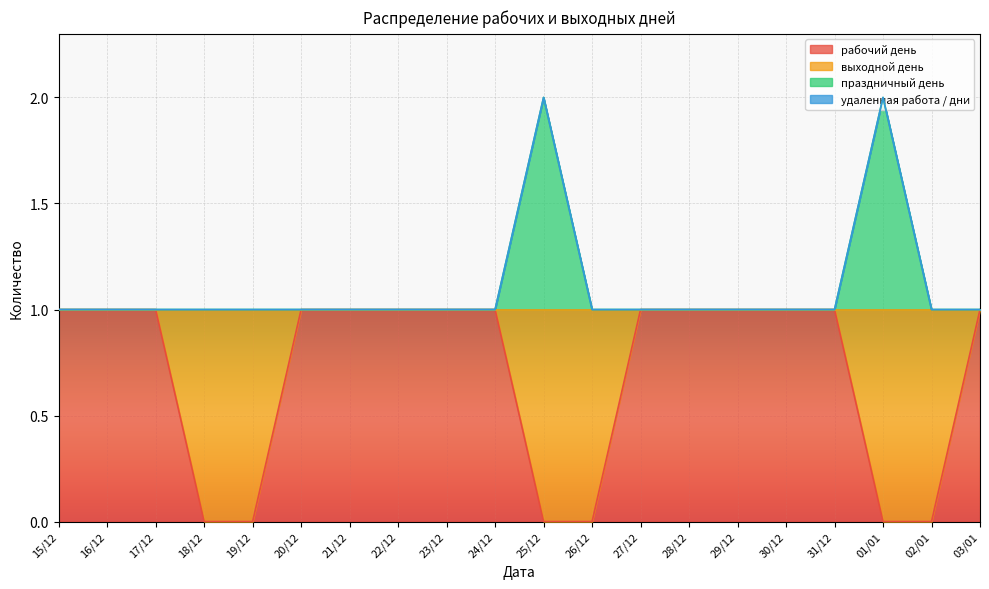

What is the approximate value of праздничный день at 21/12?

1